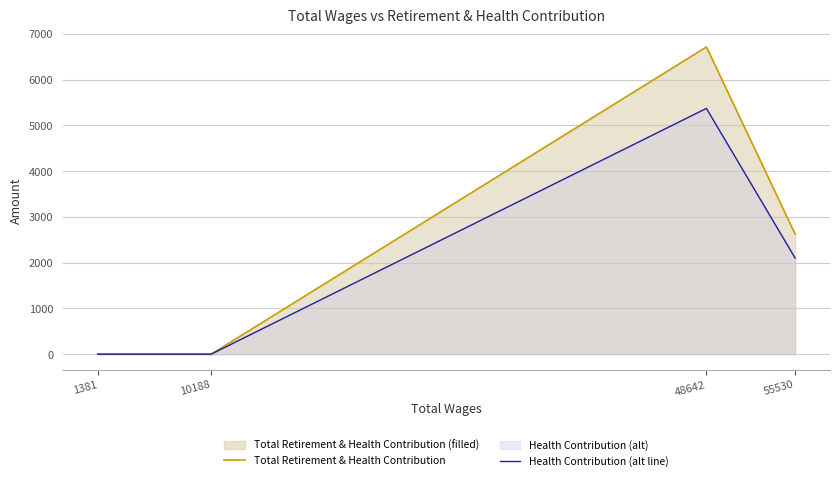

How many data points in Health Contribution (alt line) are above 2098?

2